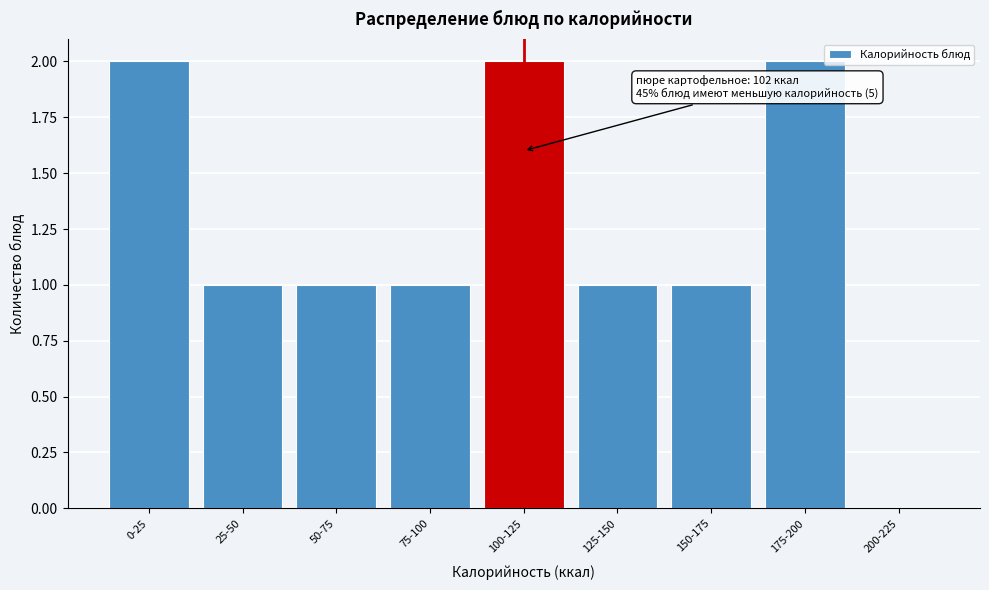

Reading left to right, what are all the values shown in this chart?

0-25=2	25-50=1	50-75=1	75-100=1	100-125=2	125-150=1	150-175=1	175-200=2	200-225=0